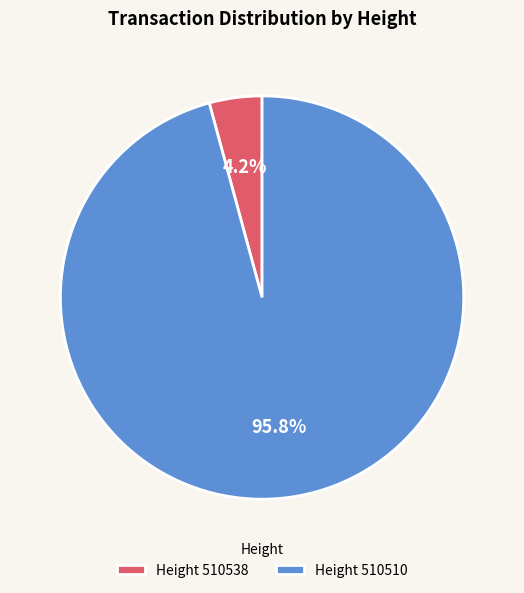

Which has a higher value, Height 510510 or Height 510538?

Height 510510